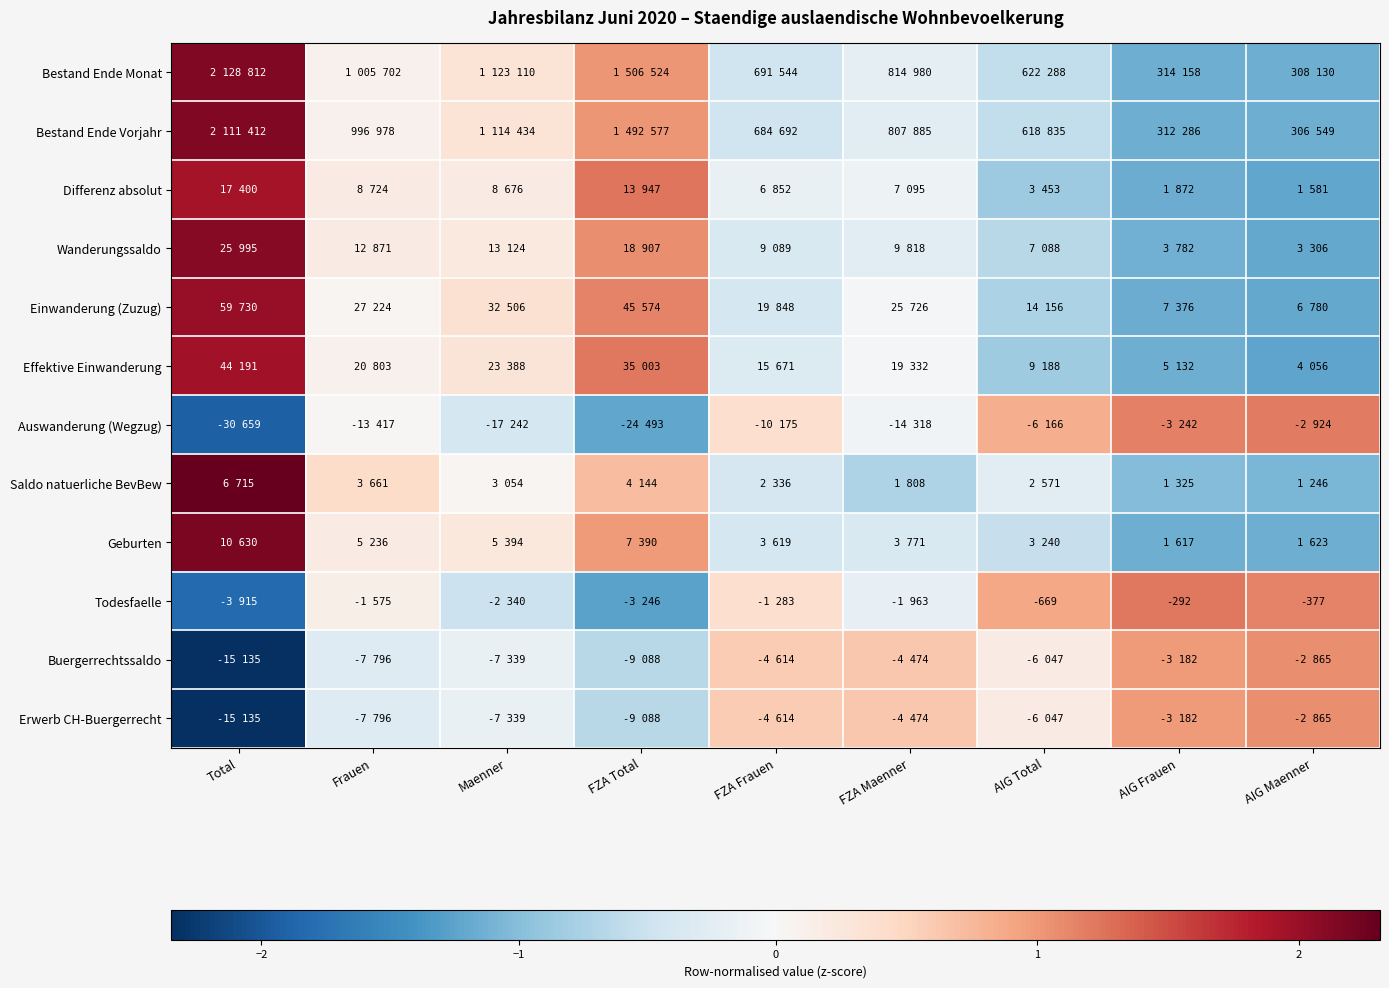

Where is Buergerrechtssaldo nearest to the value 0?

Maenner